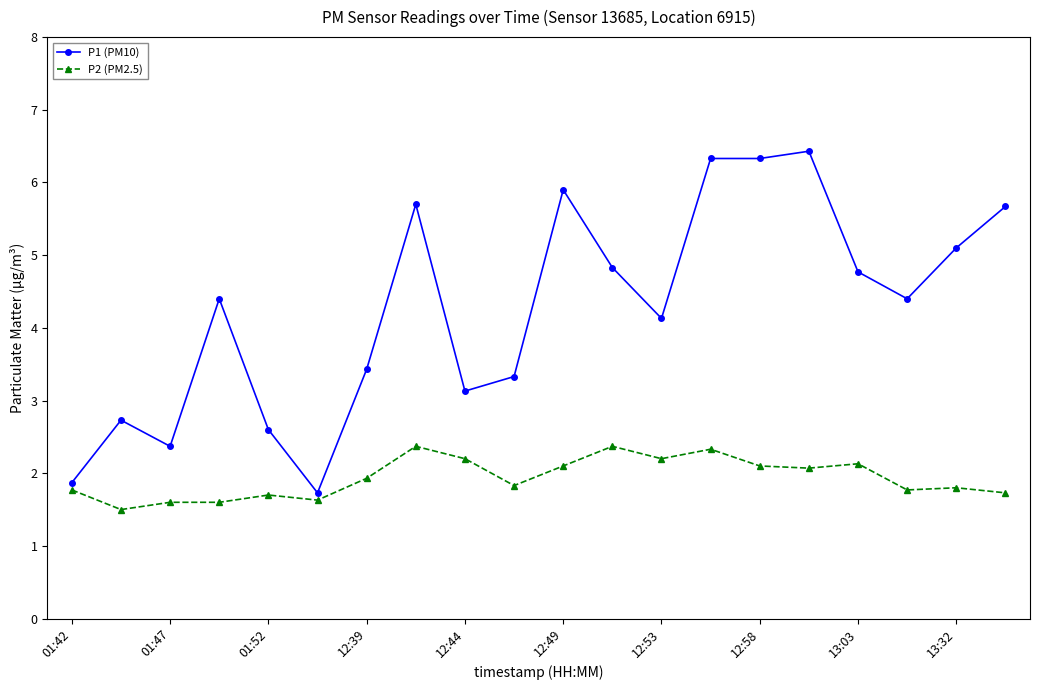

Which series has the largest total across all categories?

P1 (PM10)